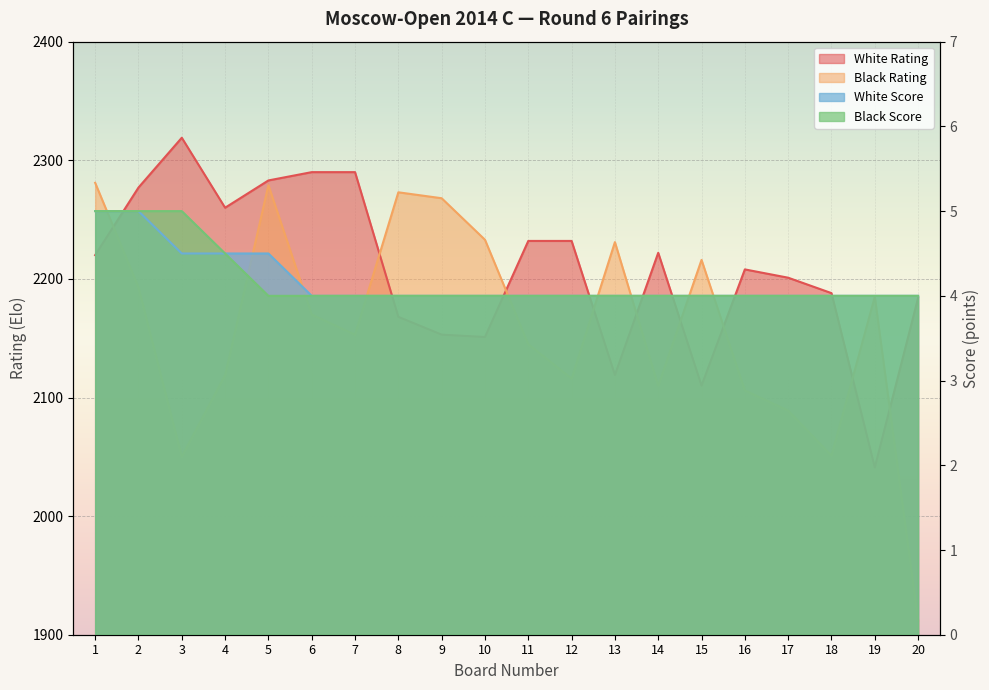

What is the sum of the Black Score values at 5 and 6?

8.0